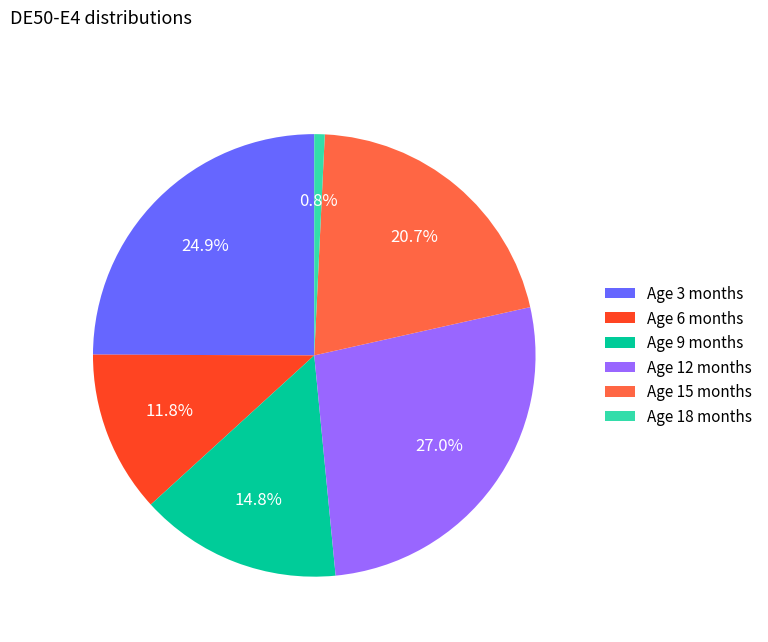

Which slice is the smallest?

Age 18 months